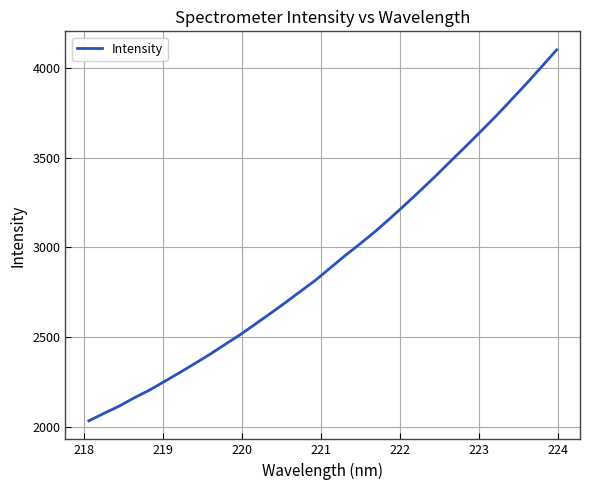

What is the difference between the maximum and minimum values?

2067.9